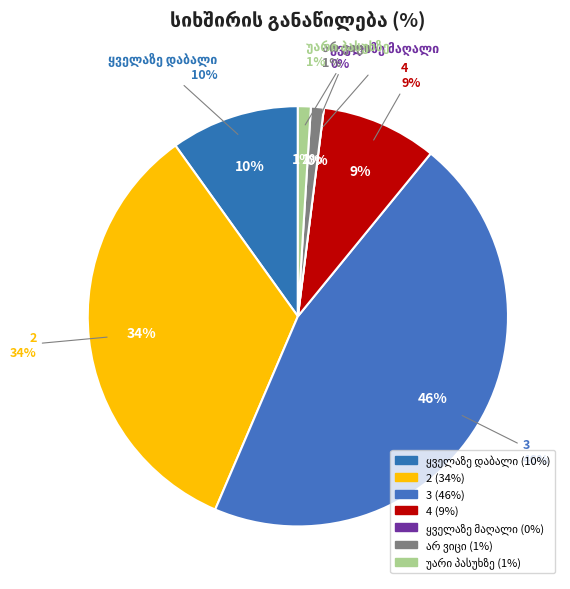

Is the sum of 3 and 4 greater than half?

Yes